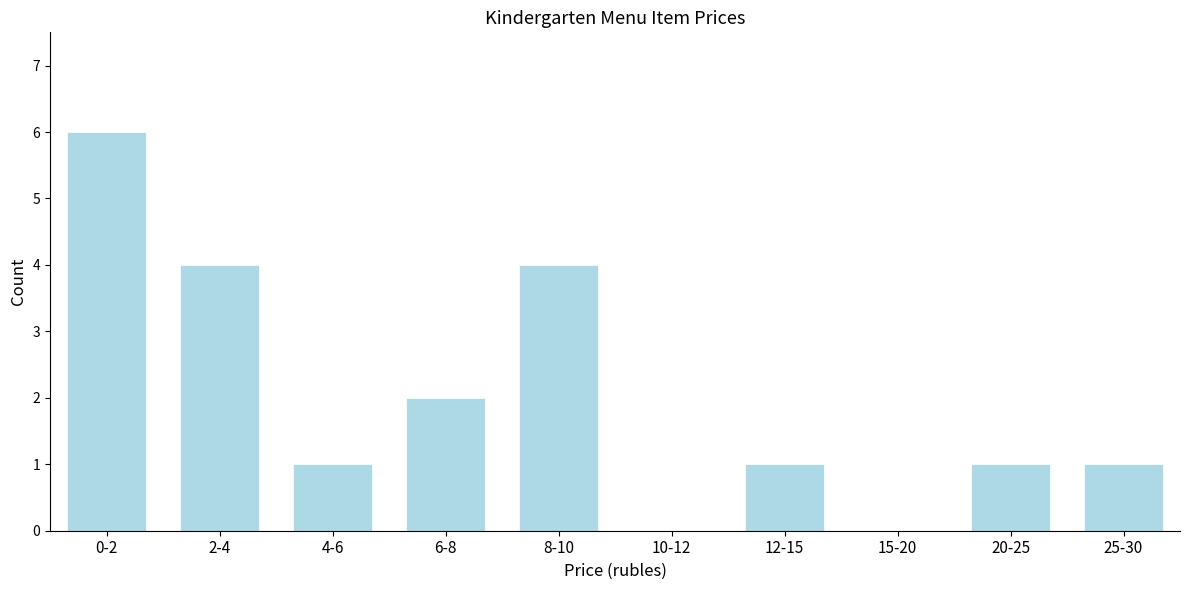

Reading right to left, list all the values displayed in this chart.

25-30=1	20-25=1	15-20=0	12-15=1	10-12=0	8-10=4	6-8=2	4-6=1	2-4=4	0-2=6